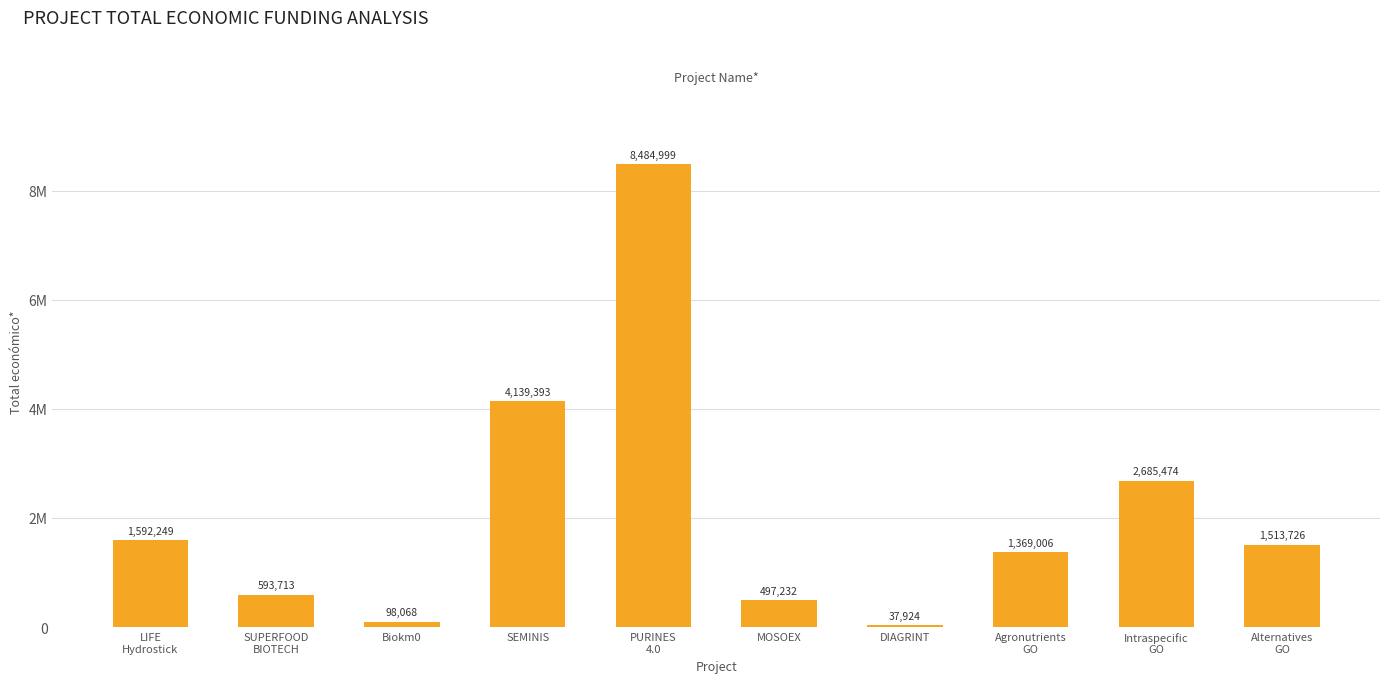

What is the maximum value shown in the chart?

8484999